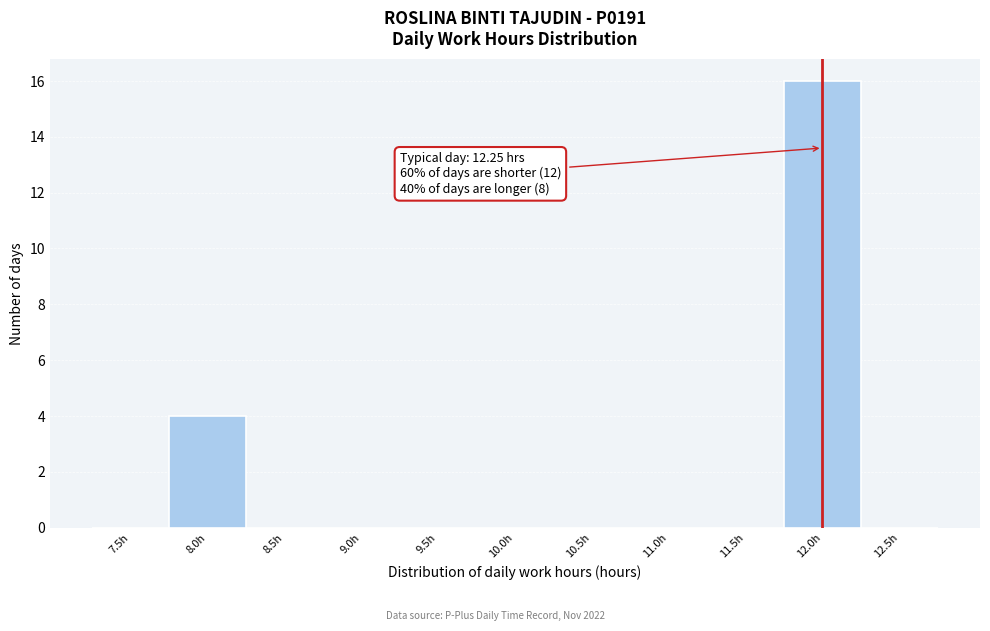

Reading right to left, what are all the values shown in this chart?

12.5h=0	12.0h=16	11.5h=0	11.0h=0	10.5h=0	10.0h=0	9.5h=0	9.0h=0	8.5h=0	8.0h=4	7.5h=0